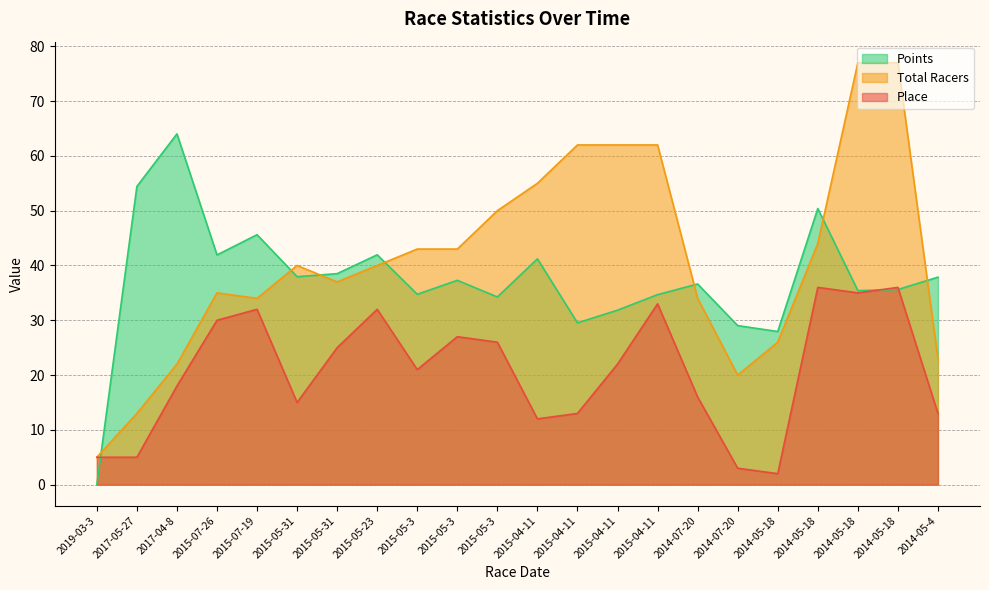

What is the value of the Points point at the 3rd from the left?

64.0